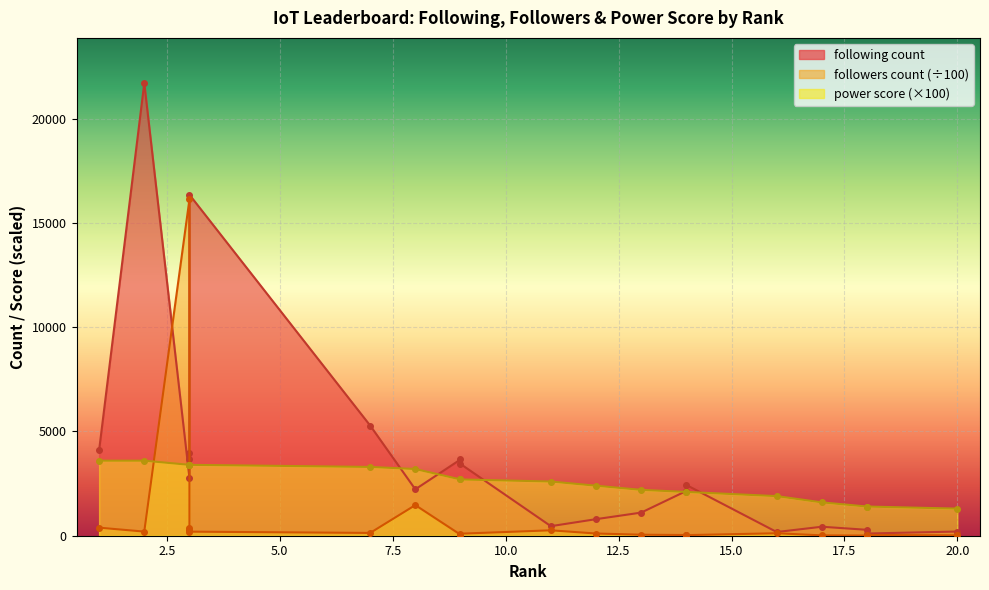

How many interior local valleys does the followers count series have?

5